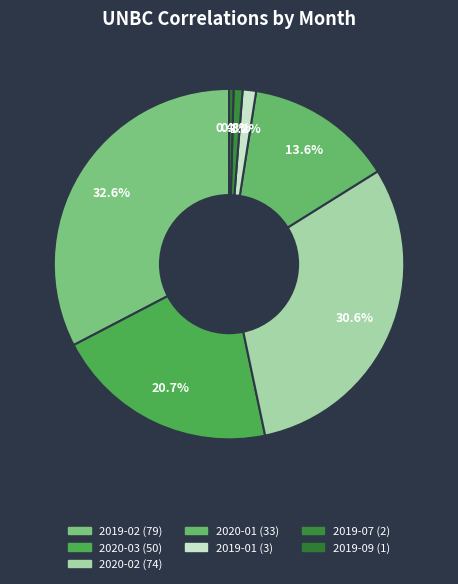

Is 2019-01 the majority of the pie?

No